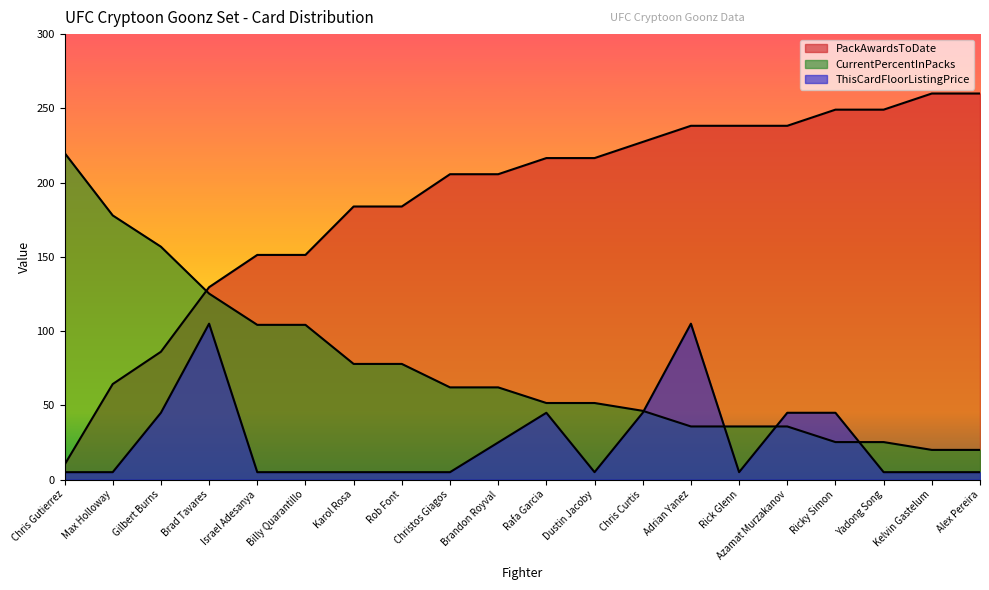

Reading right to left, list all the values displayed in this chart.

PackAwardsToDate: 260.0	260.0	249.1	249.1	238.3	238.3	238.3	227.4	216.5	216.5	205.7	205.7	183.9	183.9	151.3	151.3	129.6	86.1	64.3	10.0
CurrentPercentInPacks: 20.0	20.0	25.3	25.3	35.8	35.8	35.8	46.3	51.6	51.6	62.1	62.1	77.9	77.9	104.2	104.2	125.3	156.8	177.9	220.0
ThisCardFloorListingPrice: 5.0	5.0	5.0	45.0	45.0	5.0	105.0	45.0	5.0	45.0	25.0	5.0	5.0	5.0	5.0	5.0	105.0	45.0	5.0	5.0